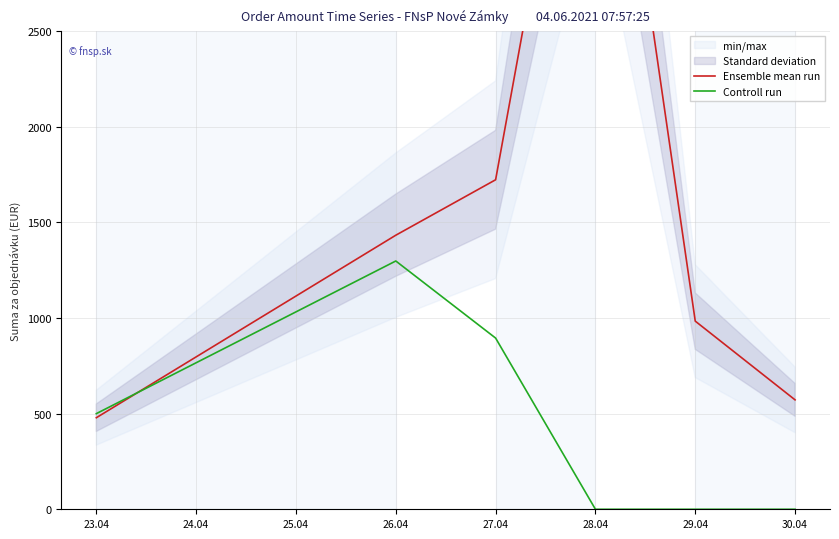

The value of Controll run at 27.04 is 895. True or false?

True